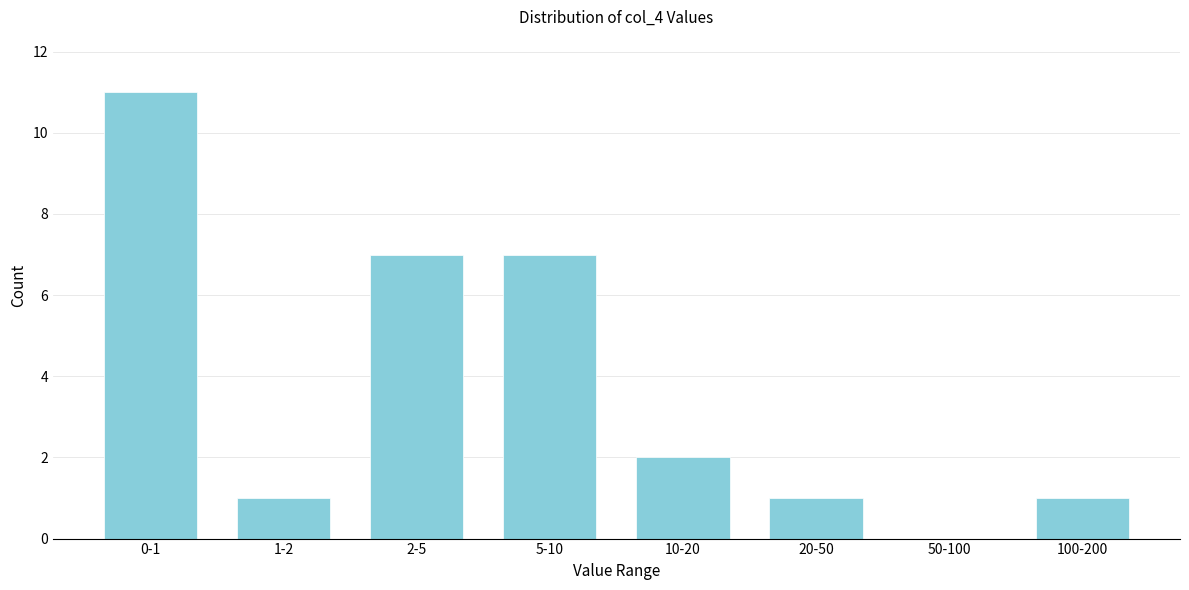

Reading left to right, list all the values displayed in this chart.

0-1=11	1-2=1	2-5=7	5-10=7	10-20=2	20-50=1	50-100=0	100-200=1